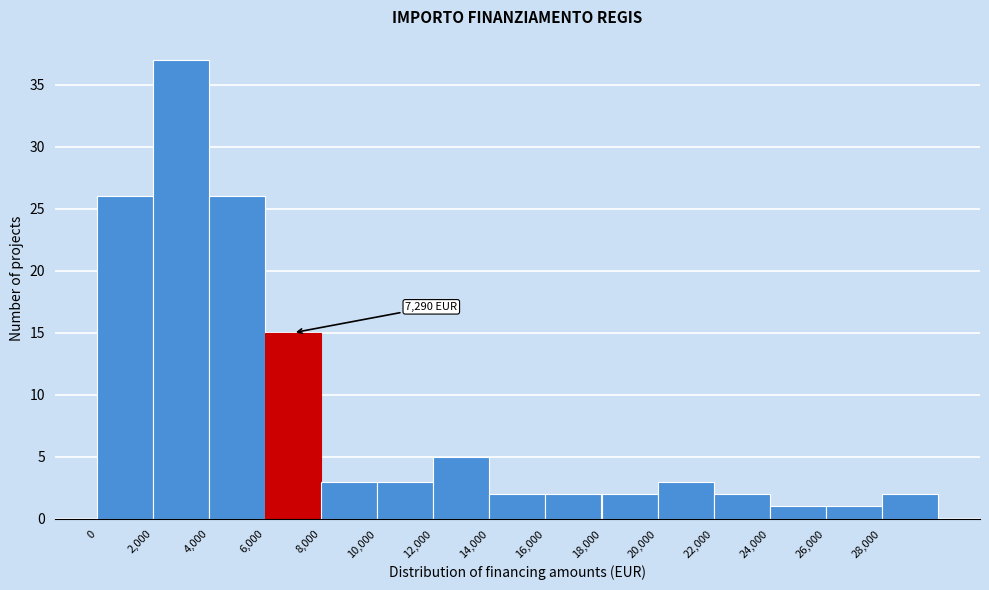

Which range on the x-axis has the tallest bar?

2000 to 4000